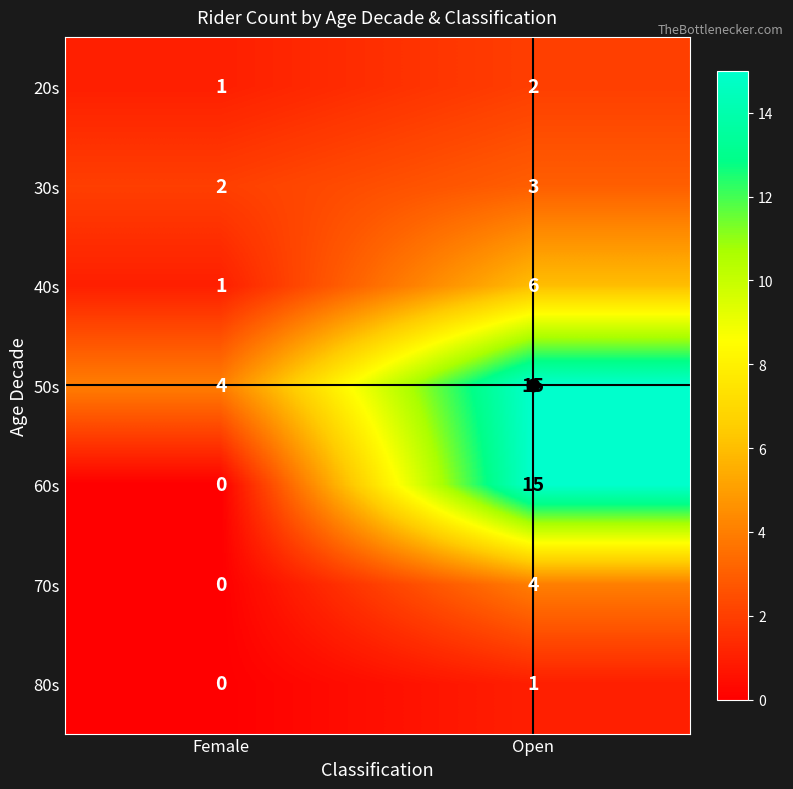

Is it true that 50s equals 2 at Female?

False